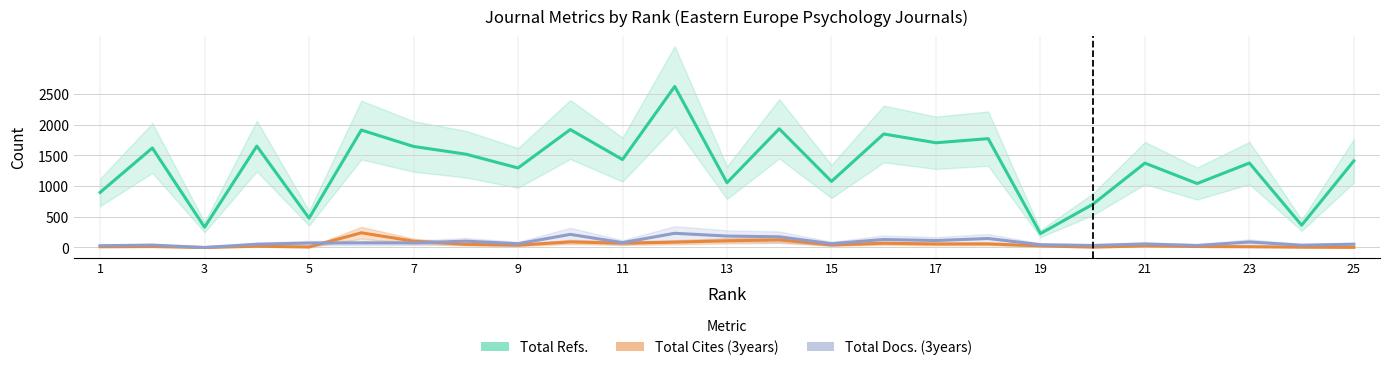

In Total Docs. (3years), how many points are lower than both neighbors (excluding endpoints)?

9